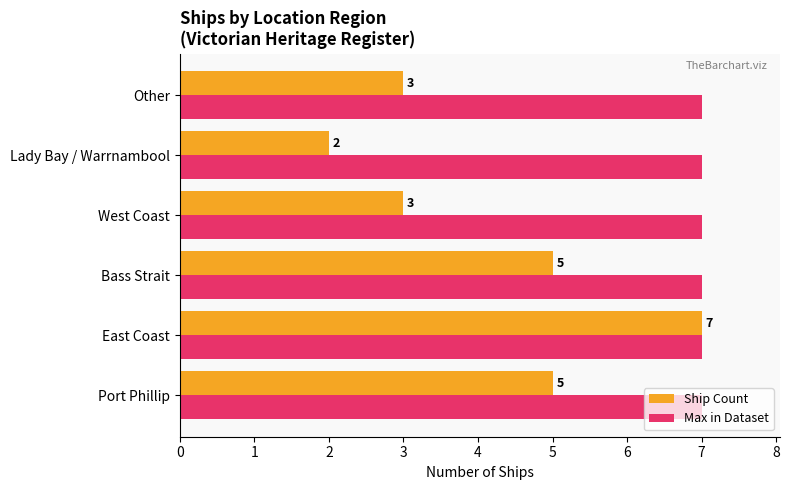

How many Ship Count values are between 3 and 5?

4